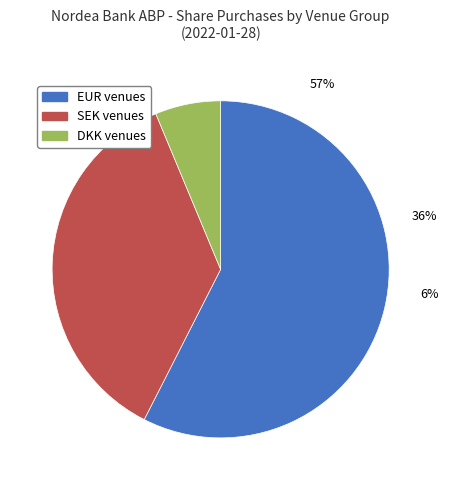

The XSTO+CEUX+AQEU+TQEX (SEK) slice represents 36% of the pie. True or false?

True